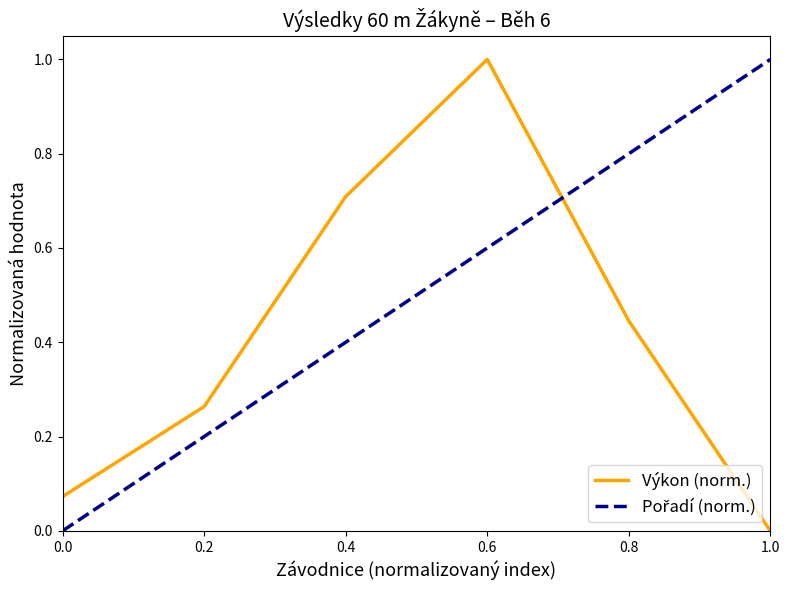

Is this an area chart (filled region under the line)?

No